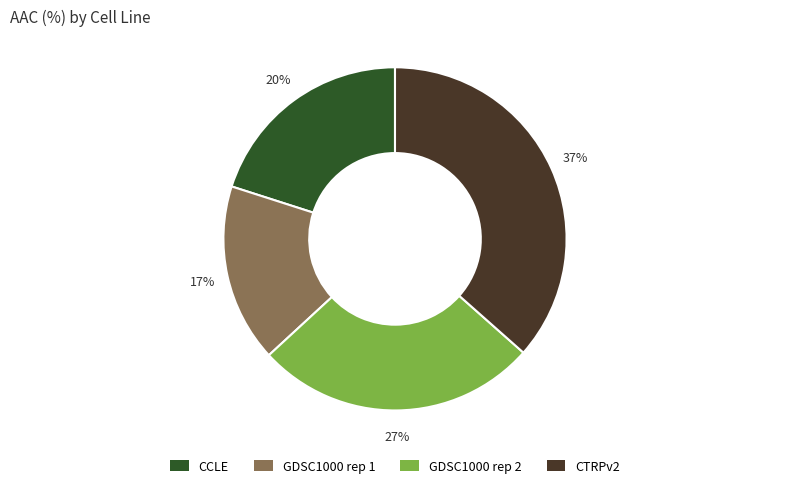

Is the sum of CCLE and GDSC1000 rep 2 greater than half?

No